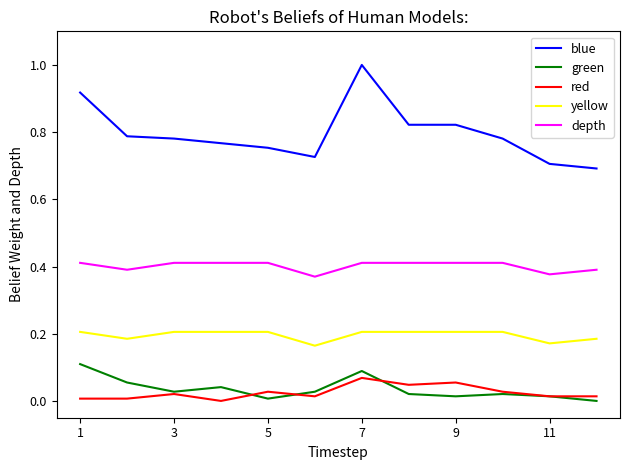

Which series has the widest spread of values?

blue